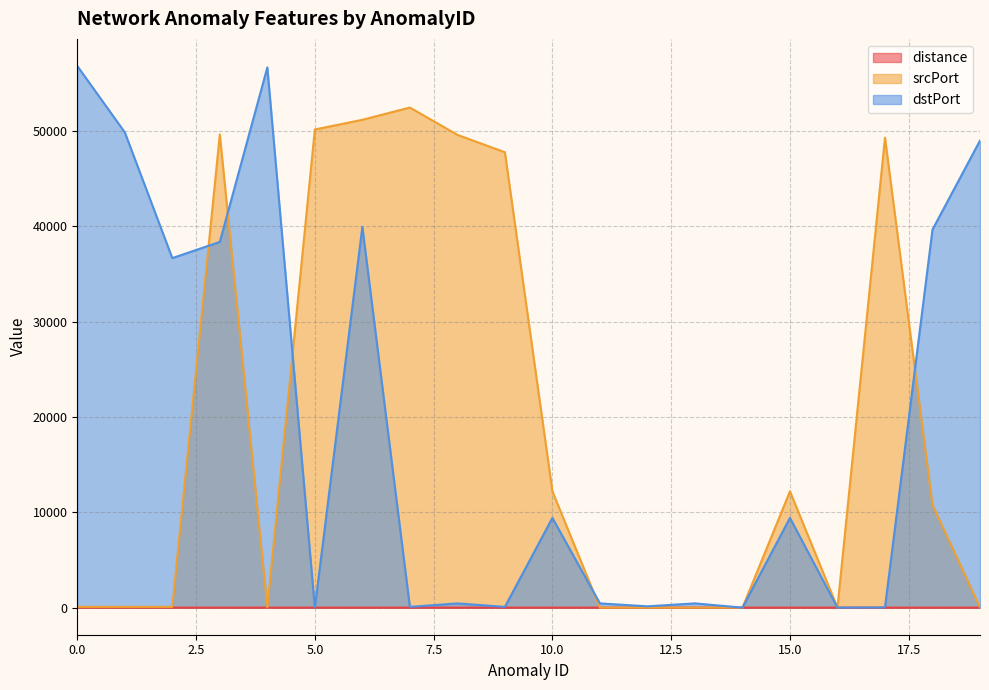

What is the average value of the dstPort series?

19380.2